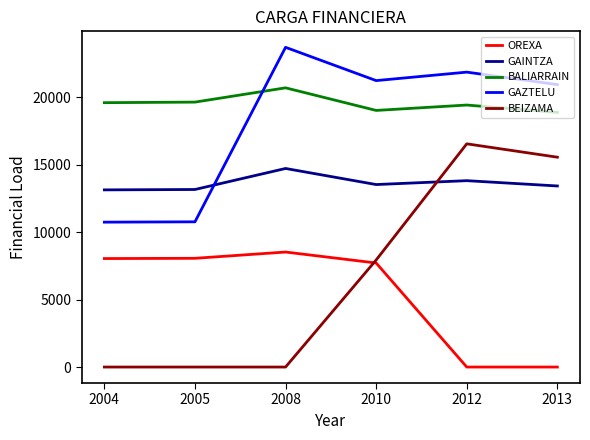

Which category has the highest value in the BALIARRAIN series?

2008